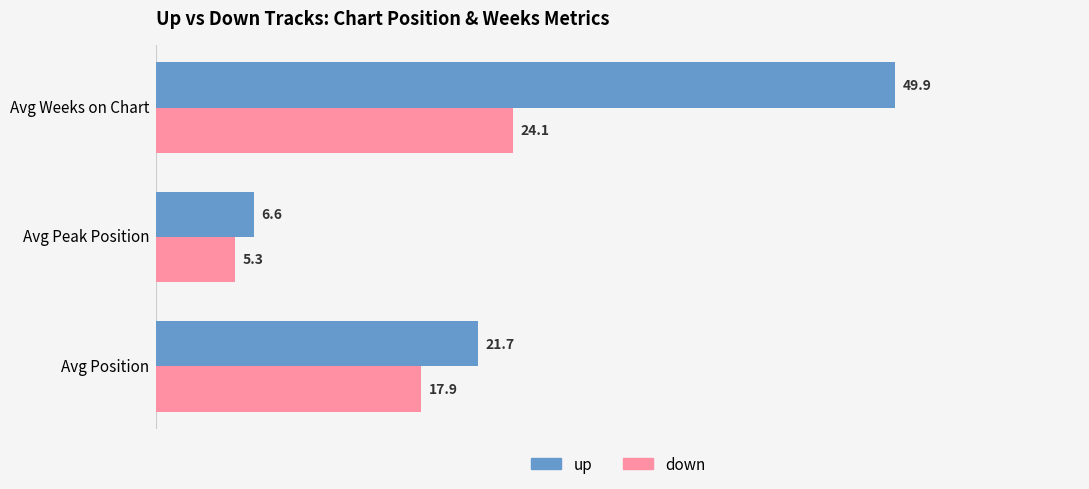

True or false: up has a value of 21.7 at Avg Position.

True